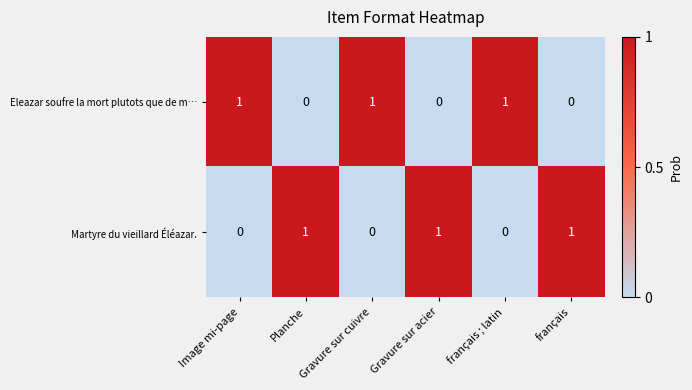

At how many categories does at least one series exceed 0?

6